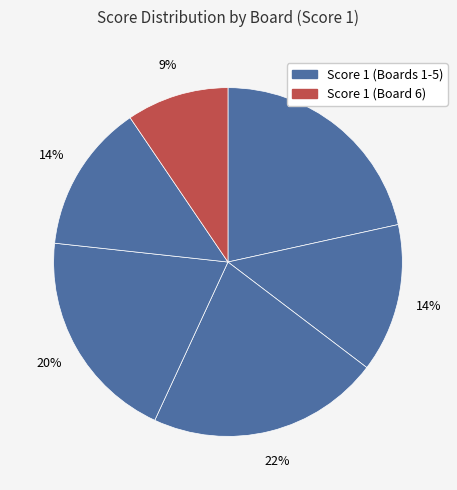

How many slices are in this pie chart?

6